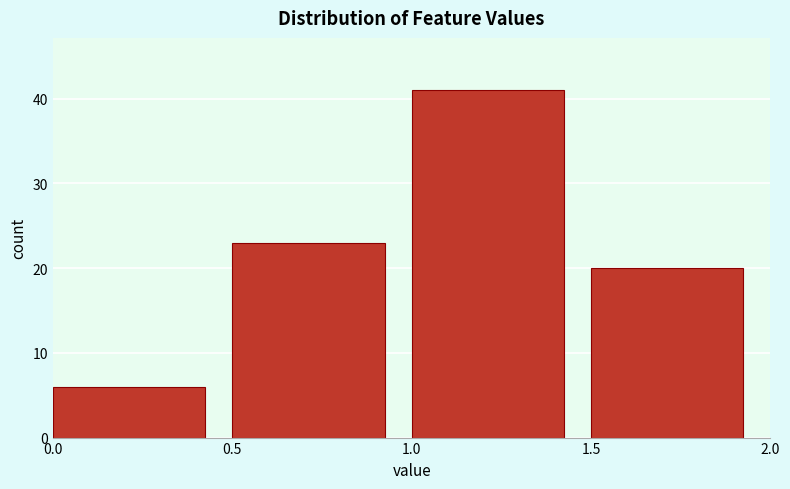

How tall is the bar that spans 1.5 to 2.0 on the x-axis? The values are not printed on the chart, so give them approximately, as read against the axis.

20